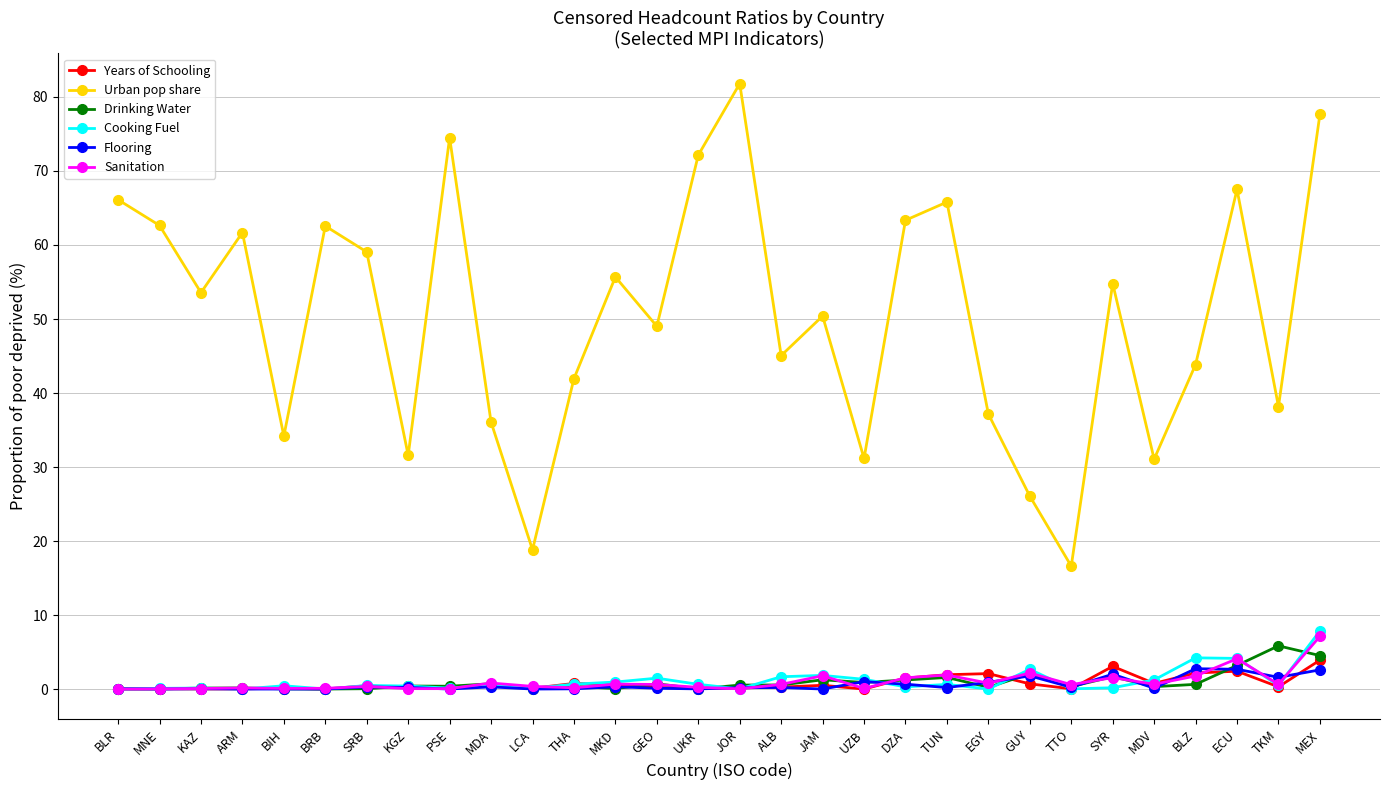

What are all the series names shown in the legend?

Years of Schooling, Urban pop share, Drinking Water, Cooking Fuel, Flooring, Sanitation